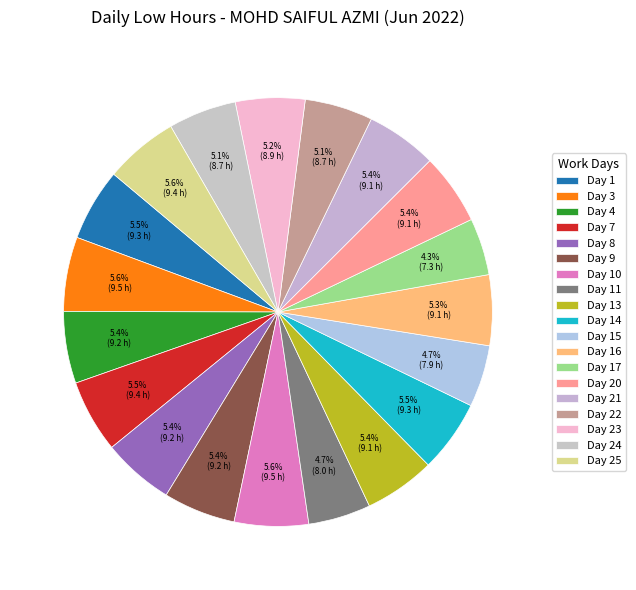

To the nearest percent, what is the combined percentage of Day 9 and Day 3?

11%